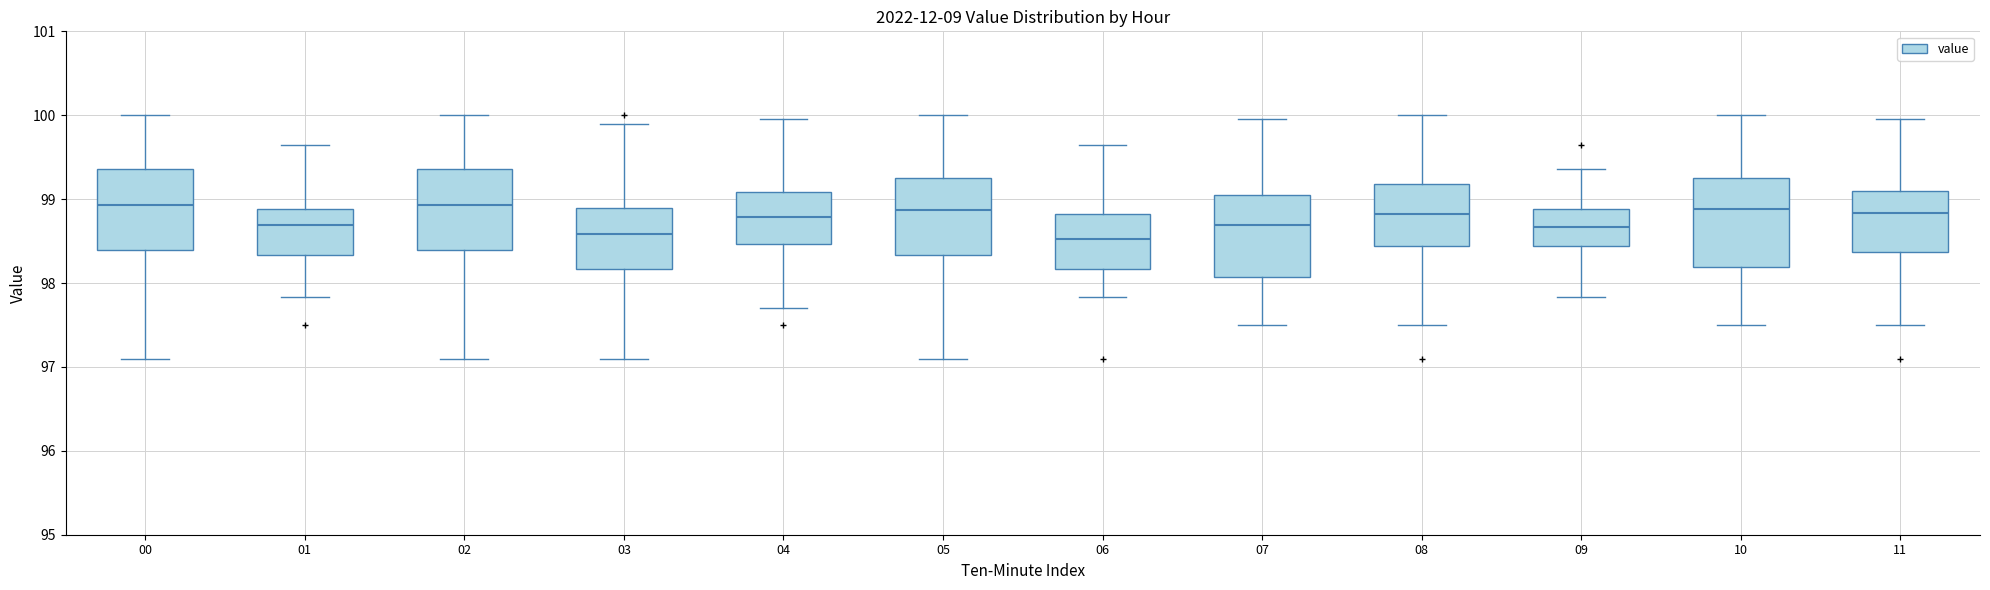

Reading left to right, transcribe this box plot: for each box, give where its median line is, the range the box spans, and where its two whiskers end, as read against the y-axis. The values are not printed on the chart, so give them approximately, as read against the axis.

00: median 98.9, box 98.4 to 99.4, whiskers 97.1 to 100.0
01: median 98.7, box 98.3 to 98.9, whiskers 97.8 to 99.7
02: median 98.9, box 98.4 to 99.4, whiskers 97.1 to 100.0
03: median 98.6, box 98.2 to 98.9, whiskers 97.1 to 99.9
04: median 98.8, box 98.5 to 99.1, whiskers 97.7 to 100.0
05: median 98.9, box 98.3 to 99.2, whiskers 97.1 to 100.0
06: median 98.5, box 98.2 to 98.8, whiskers 97.8 to 99.7
07: median 98.7, box 98.1 to 99.0, whiskers 97.5 to 100.0
08: median 98.8, box 98.4 to 99.2, whiskers 97.5 to 100.0
09: median 98.7, box 98.4 to 98.9, whiskers 97.8 to 99.4
10: median 98.9, box 98.2 to 99.2, whiskers 97.5 to 100.0
11: median 98.8, box 98.4 to 99.1, whiskers 97.5 to 100.0